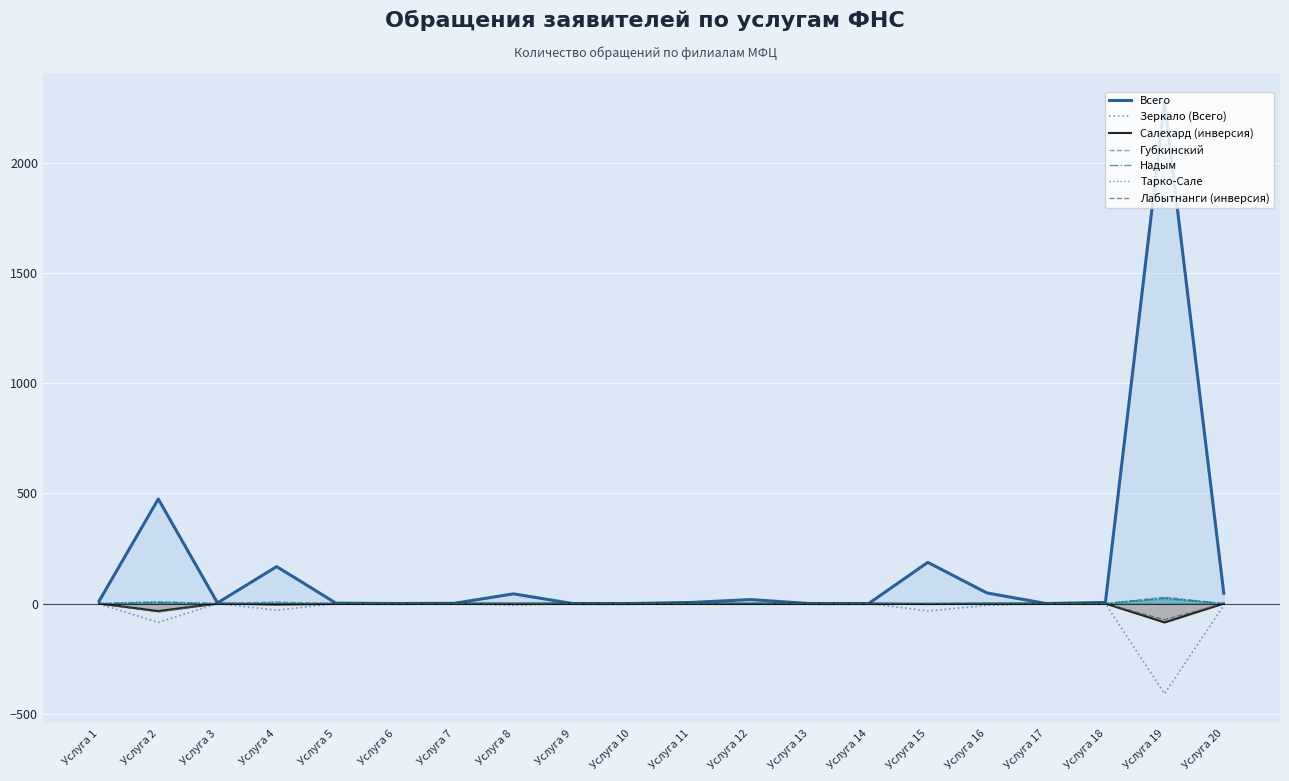

At which category is the sum across all series the highest?

Услуга 19